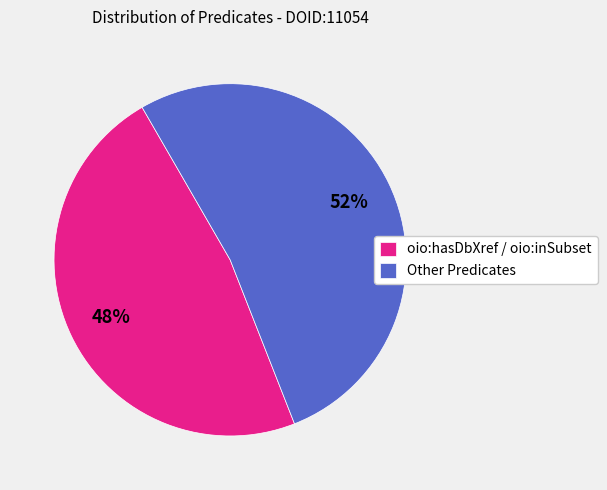

Is the sum of oio:hasDbXref / oio:inSubset and Other Predicates greater than half?

Yes